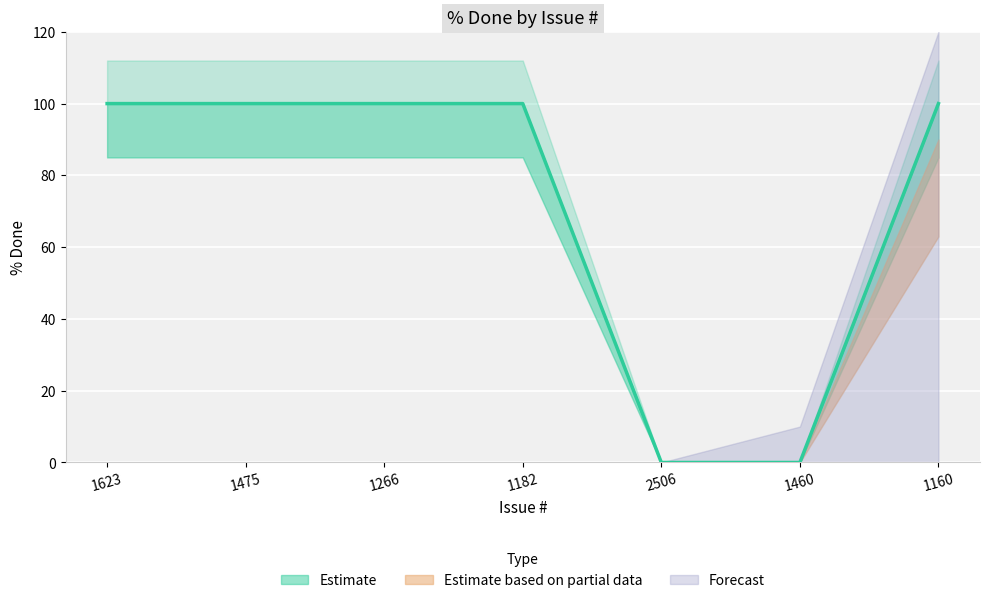

At which label is the value closest to 50?

1623